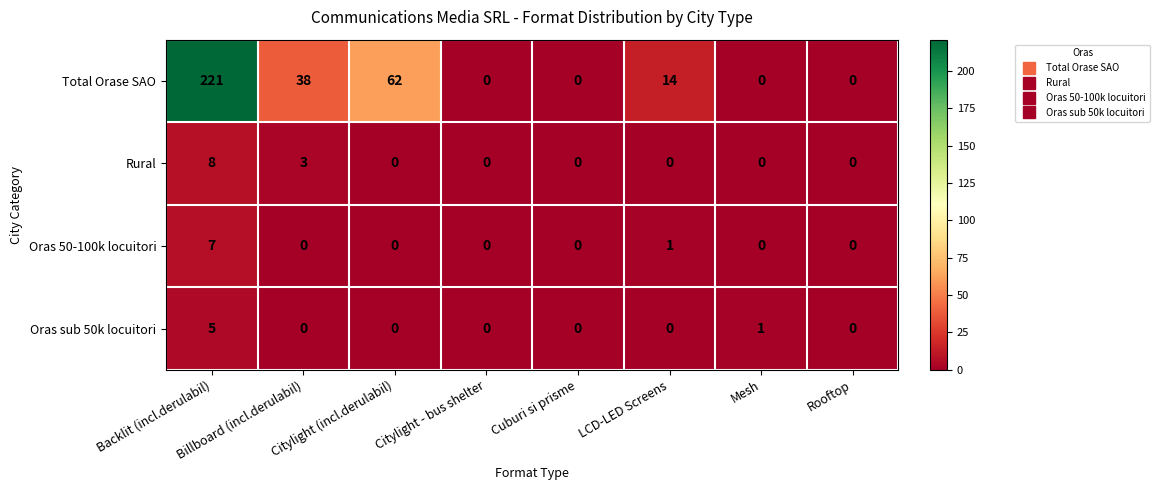

What is the difference between the Total Orase SAO values at Backlit (incl.derulabil) and Billboard (incl.derulabil)?

183